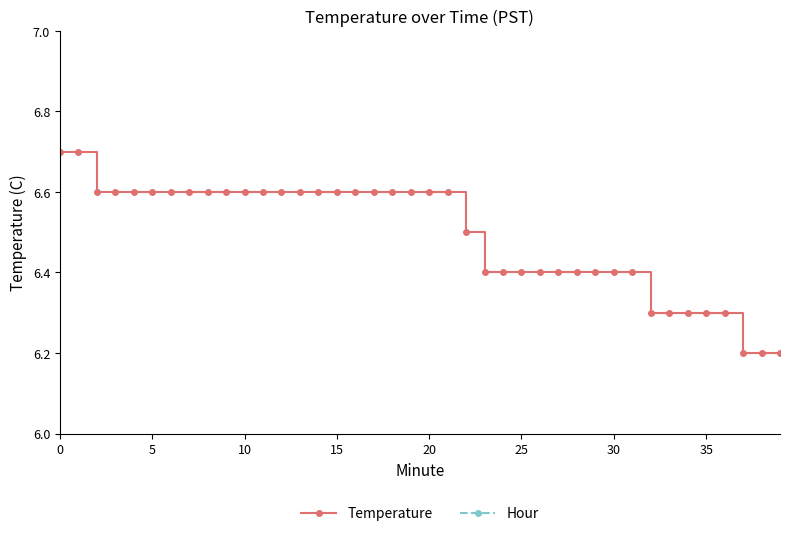

True or false: Temperature has more than 0 points higher than both neighbors.

False